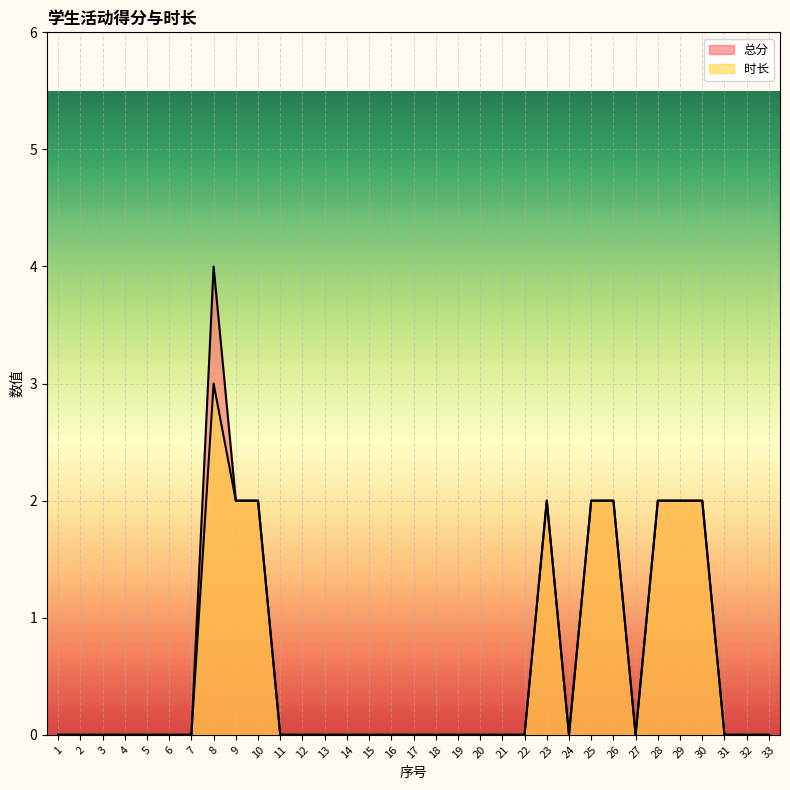

The 时长 series shows 1 at 29. True or false?

False